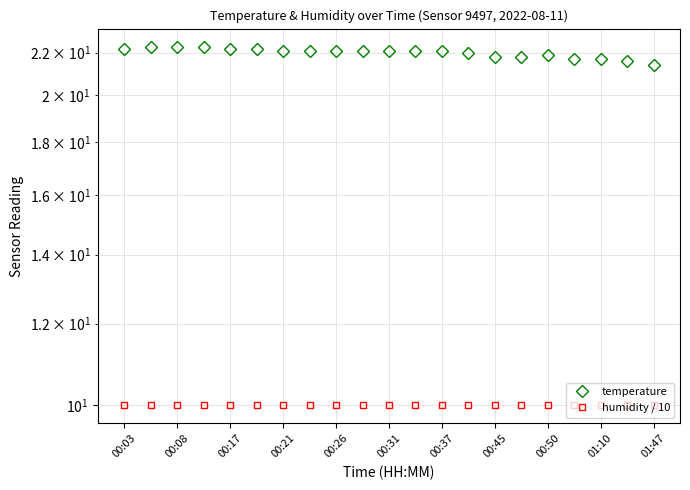

Where does the temperature series first go above 22?

00:03